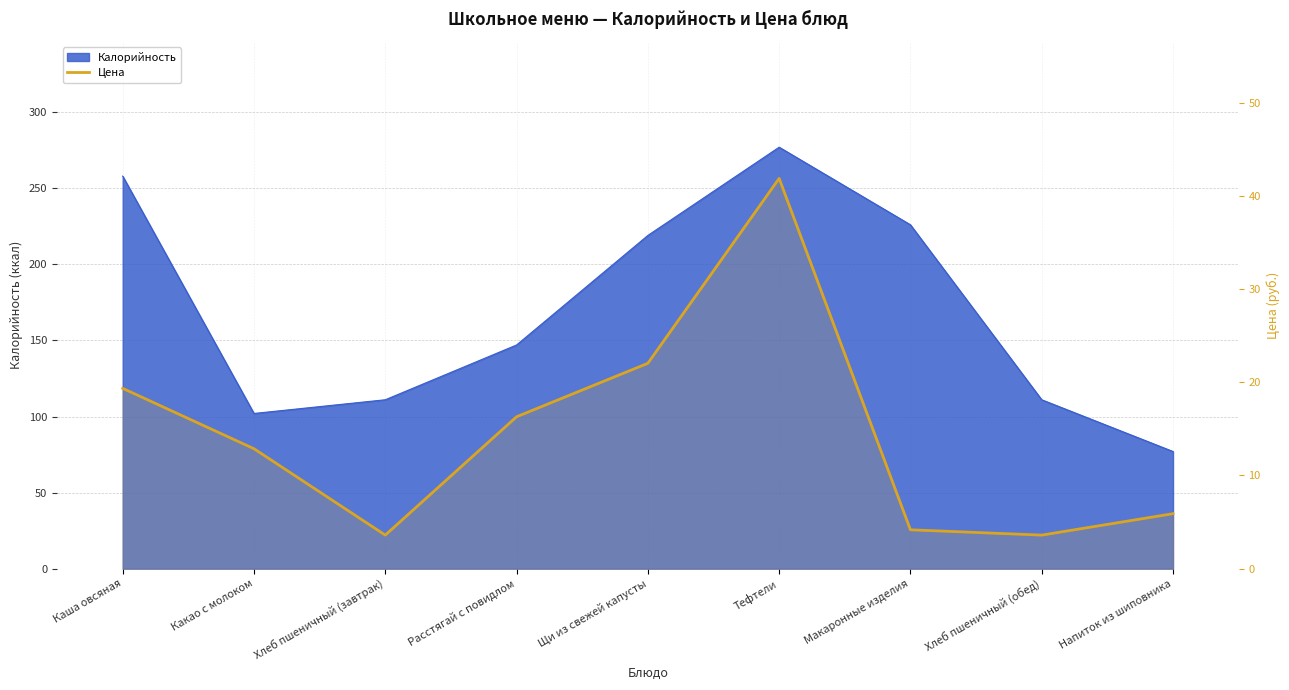

Reading left to right, list all the values displayed in this chart.

19.4	12.9	3.6	16.3	22.0	41.9	4.2	3.6	5.9